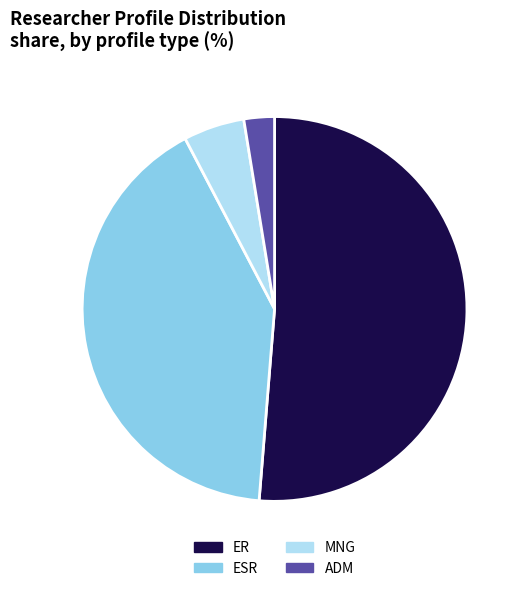

What is the largest slice in the pie chart?

ER